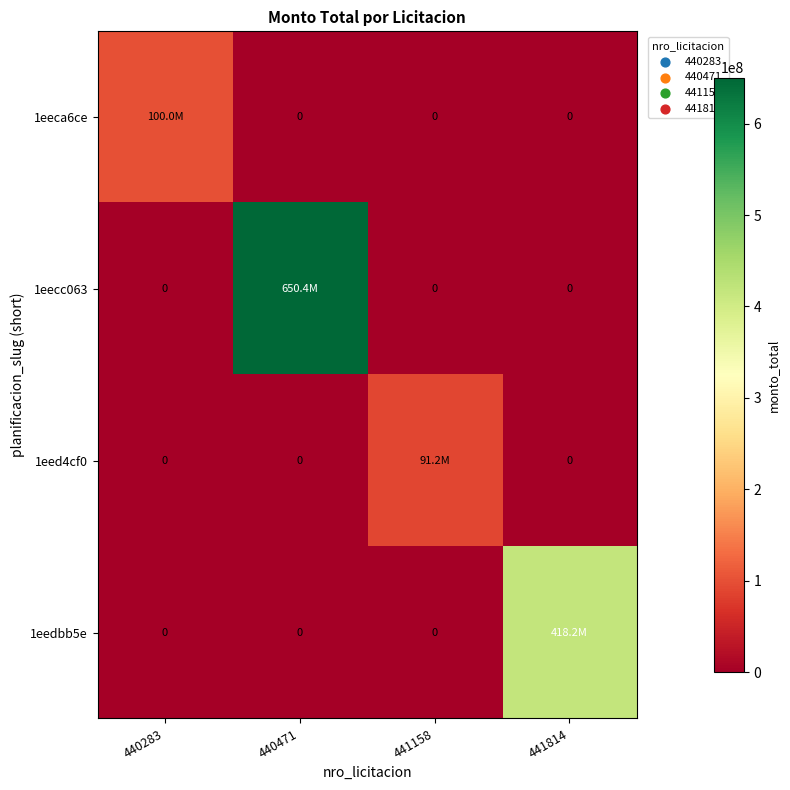

How many data points in 1eedbb5e are above 0?

1